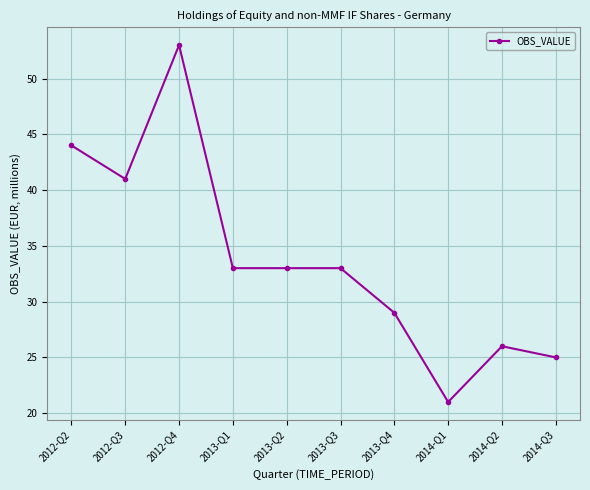

Does the chart have visible grid lines?

Yes